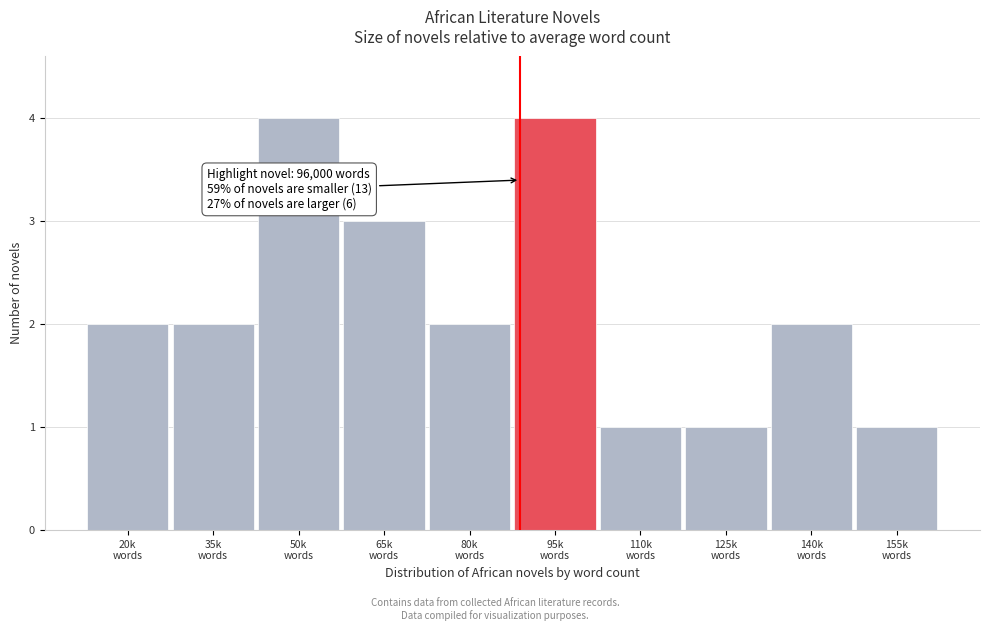

Reading left to right, what are all the values shown in this chart?

2	2	4	3	2	4	1	1	2	1